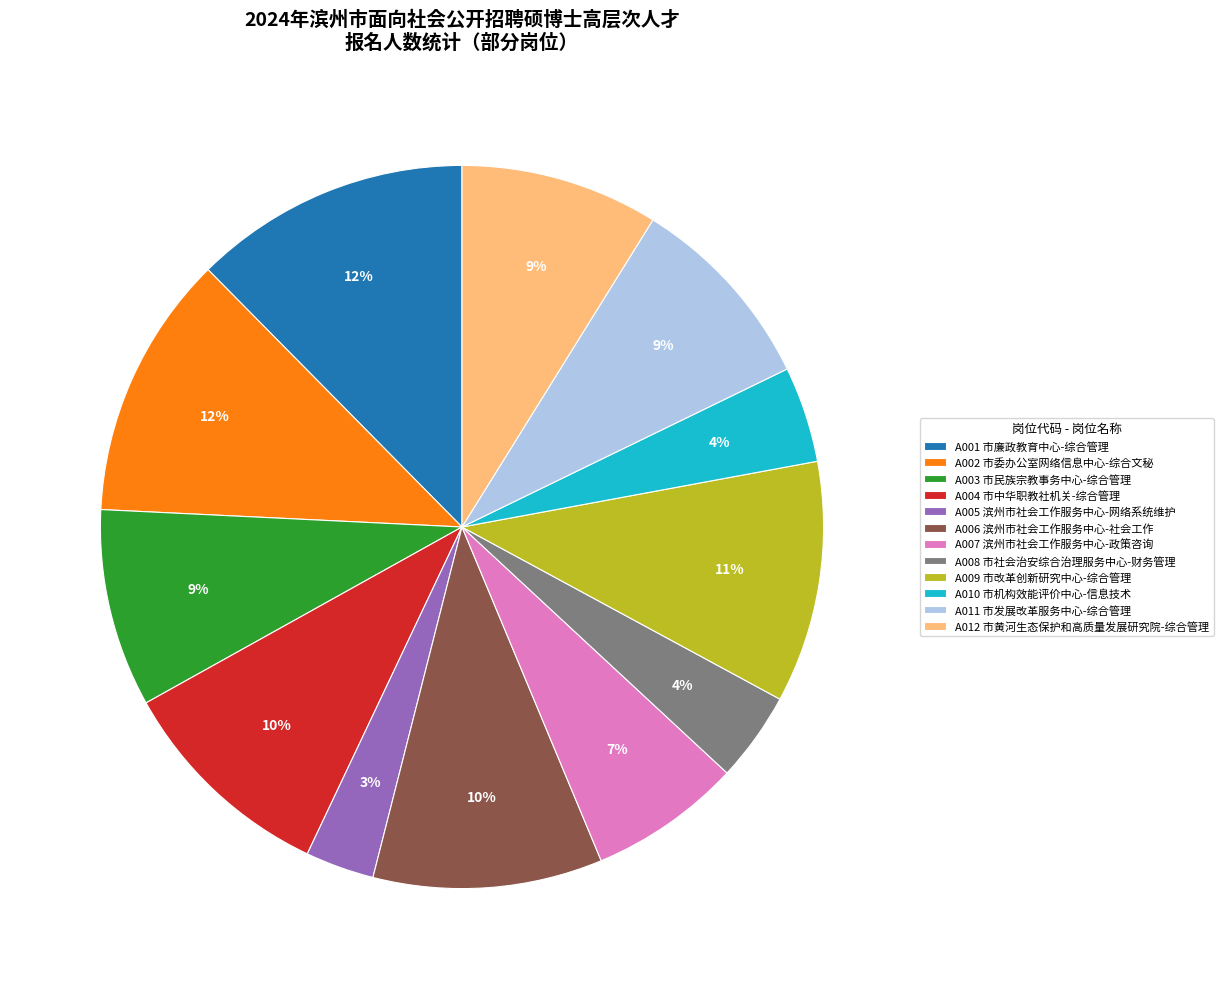

Combined, do A011 and A010 account for over 50%?

No